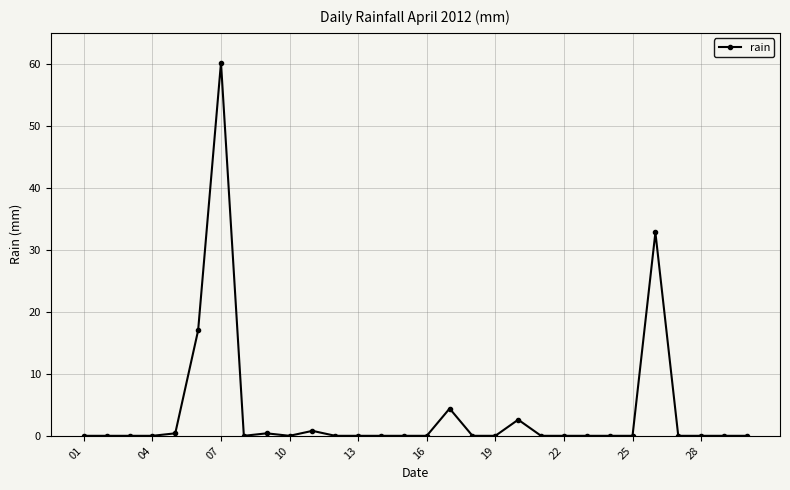

True or false: there are more than 1 points higher than both neighbors.

True